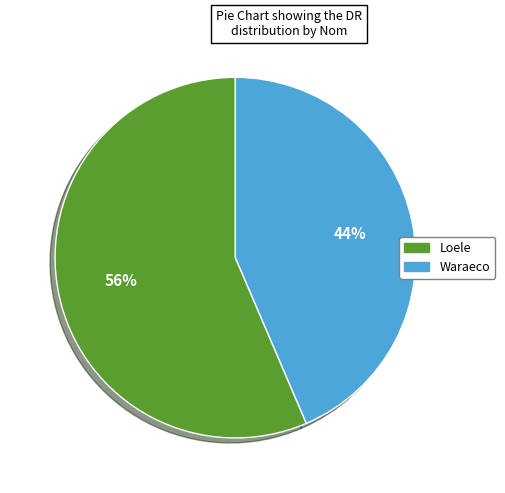

Which has a higher value, Loele or Waraeco?

Loele